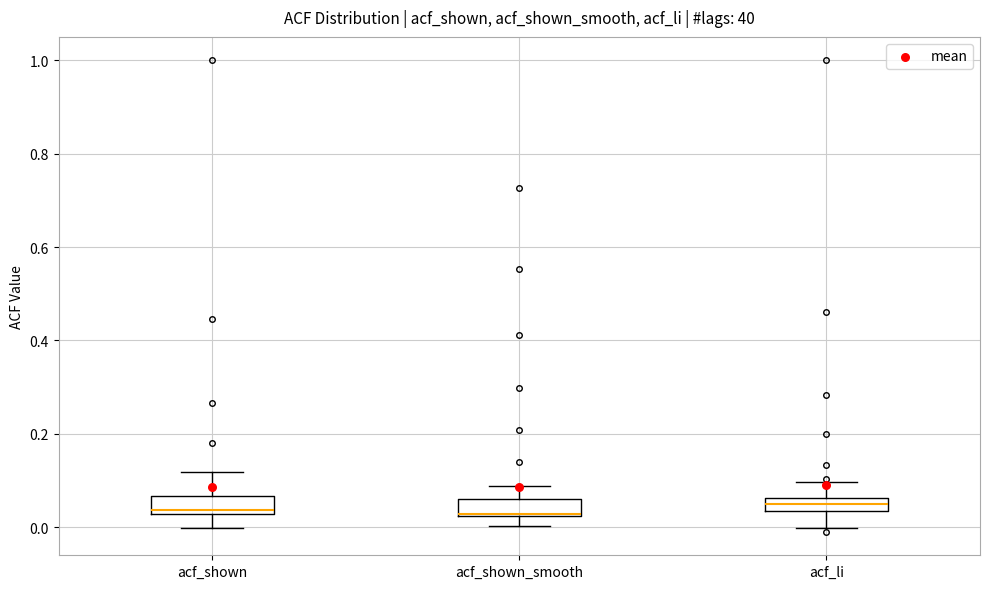

Where is the lower edge of the box for acf_li on the y-axis? The values are not printed on the chart, so give them approximately, as read against the axis.

0.04